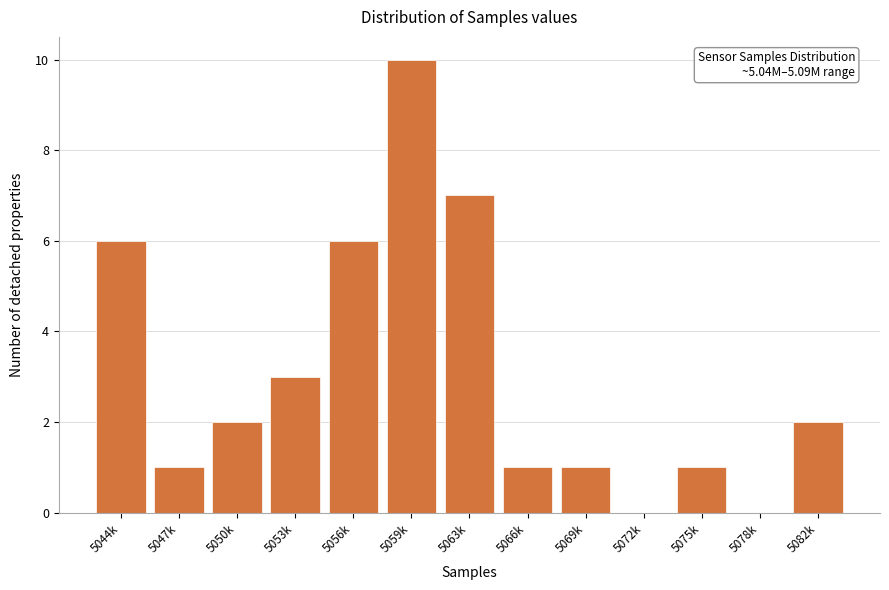

Reading left to right, what are all the values shown in this chart?

5044k=6	5047k=1	5050k=2	5053k=3	5056k=6	5059k=10	5063k=7	5066k=1	5069k=1	5072k=0	5075k=1	5078k=0	5082k=2